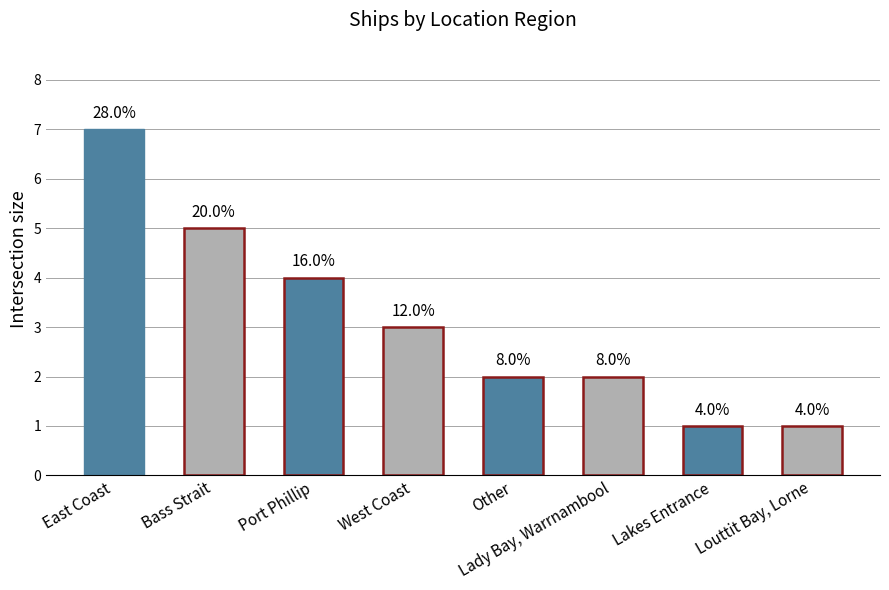

How many bars are there in total?

8